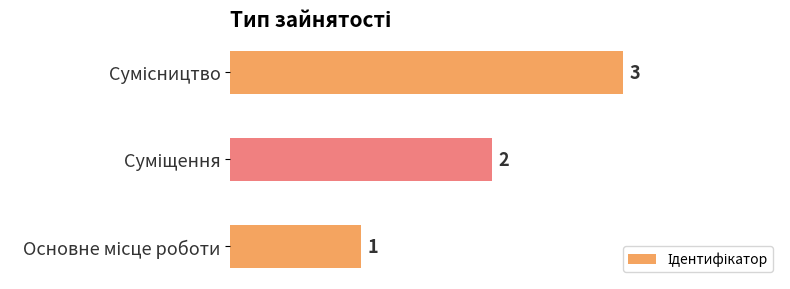

How many values are between 1 and 3?

3